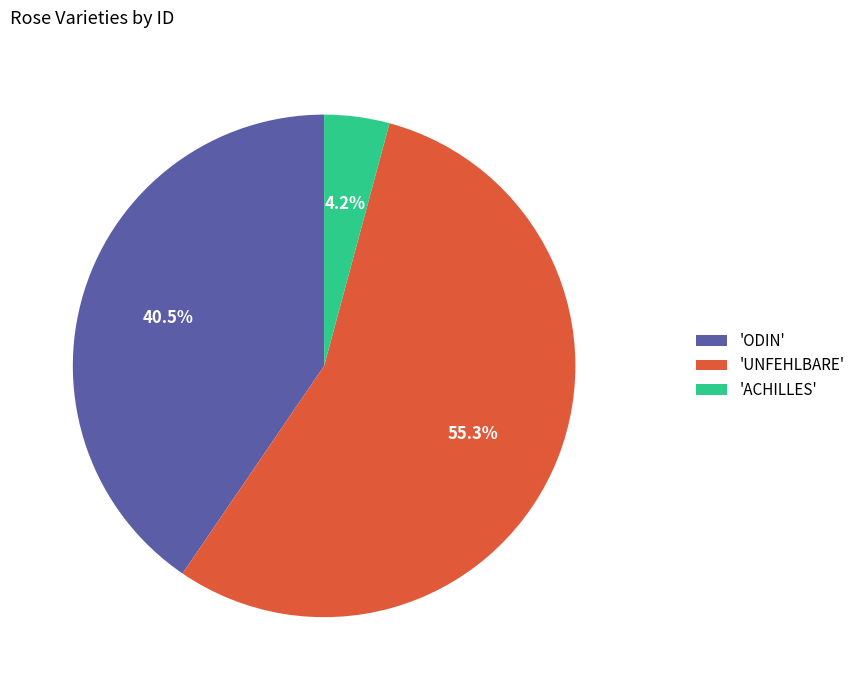

Does 'ODIN' represent more than half of the total?

No